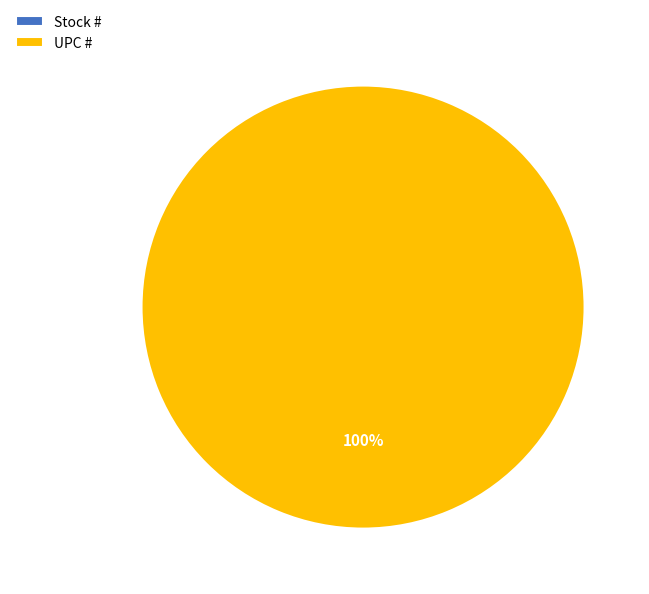

To the nearest percent, what is the difference between the largest and smallest slice percentages?

100%